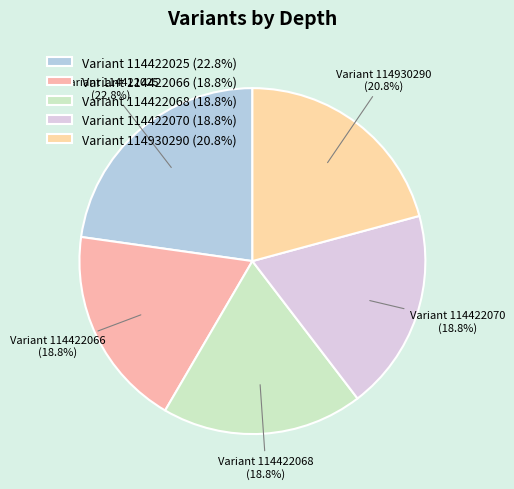

Do Variant 114422025 (22.8%) and Variant 114422066 (18.8%) together represent more than half of the pie?

No